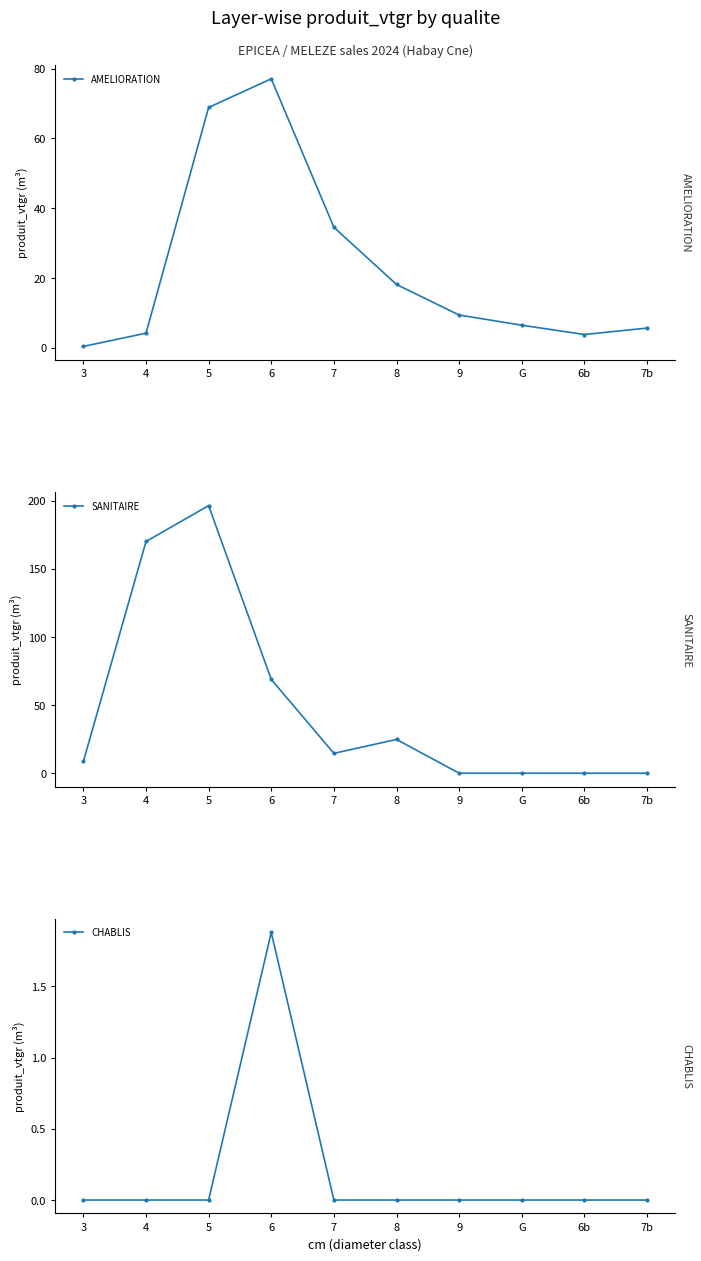

How many values in the SANITAIRE series are below 14?

5